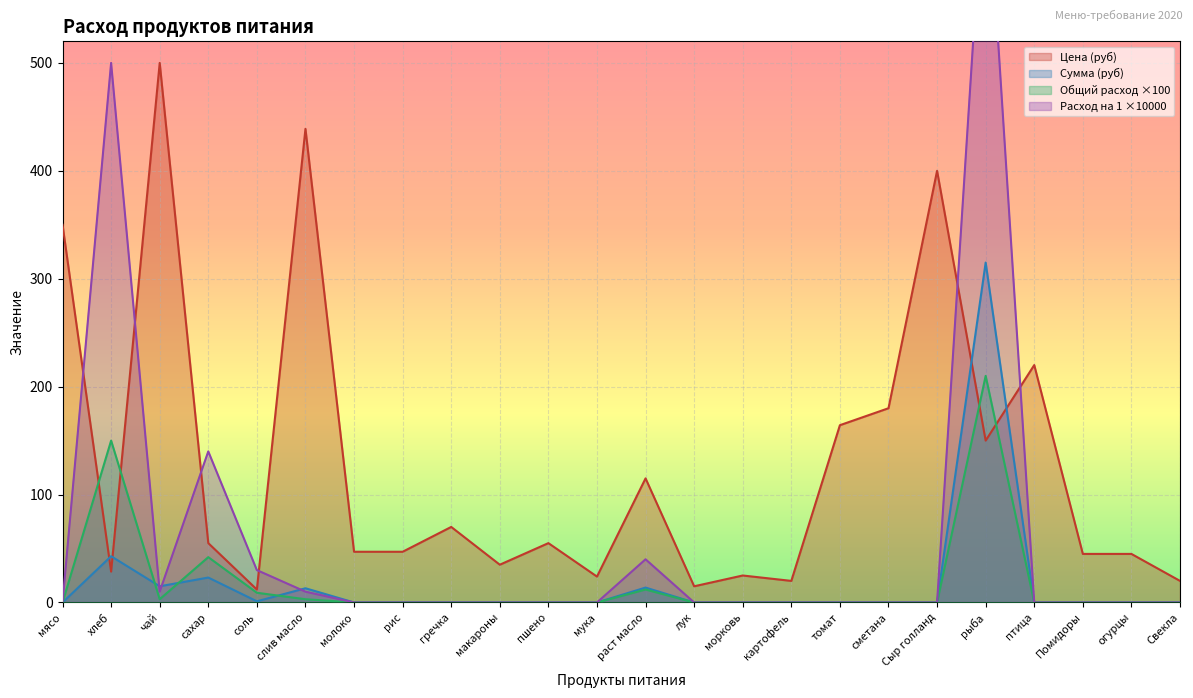

Rank the series at сметана from lowest to highest value.

Сумма, Общий расход, Расход на 1, Цена